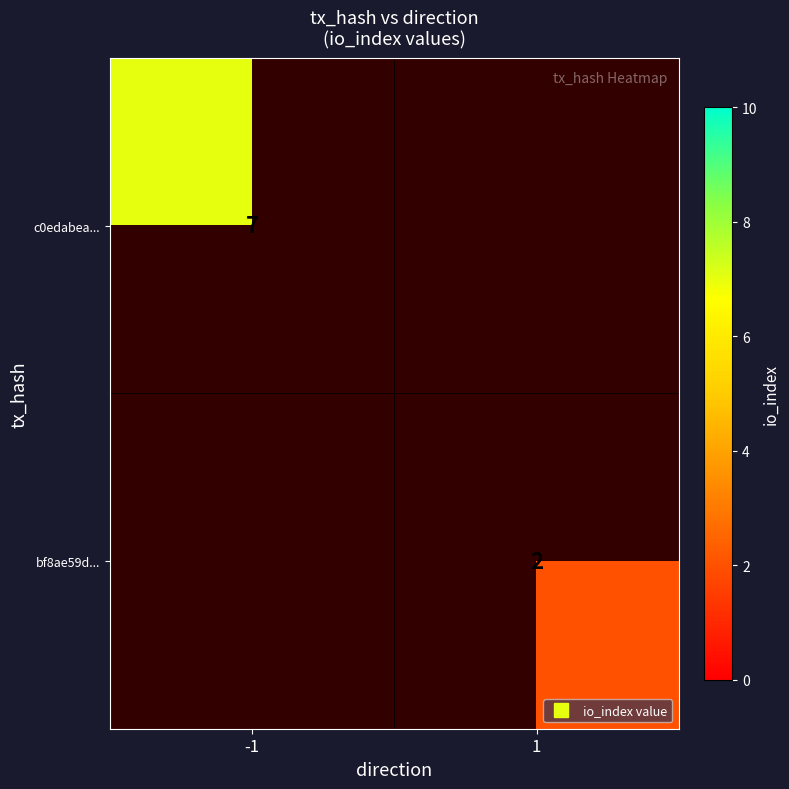

Where is c0edabea... nearest to the value 7?

-1